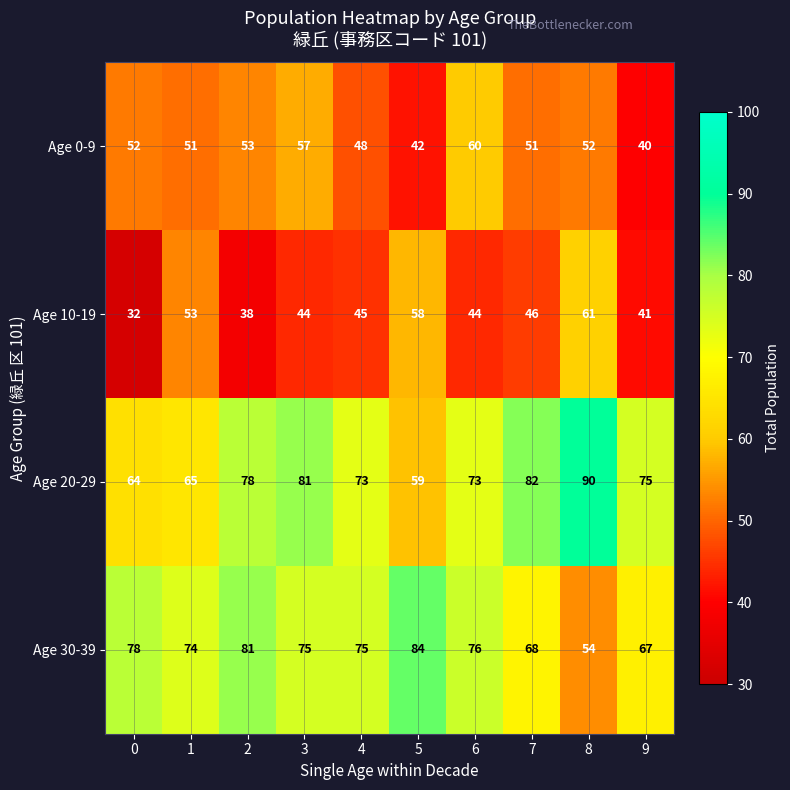

How many distinct data groups are displayed?

4